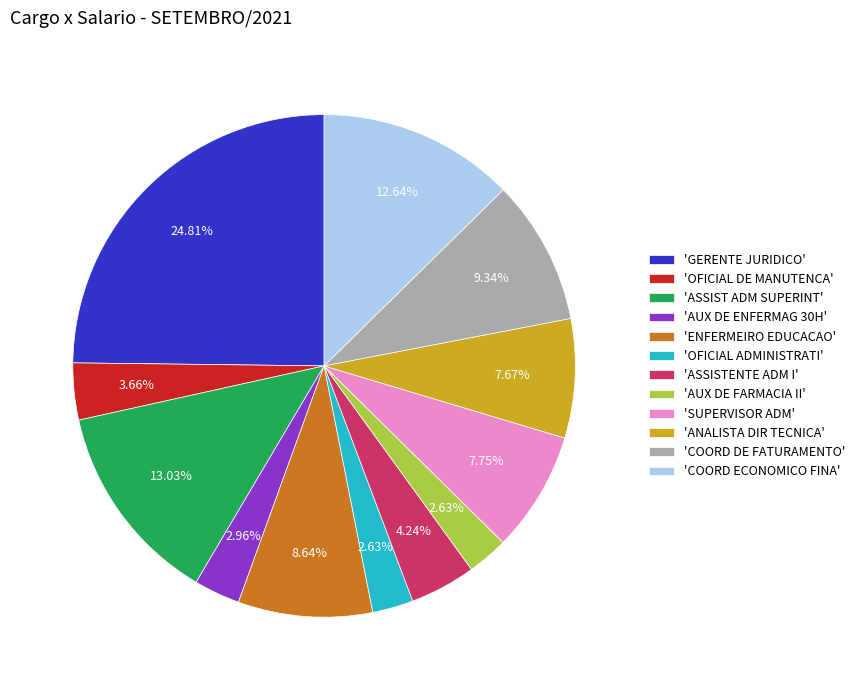

What is the ratio of the value at 'COORD ECONOMICO FINA' to the value at 'AUX DE FARMACIA II'?

4.8